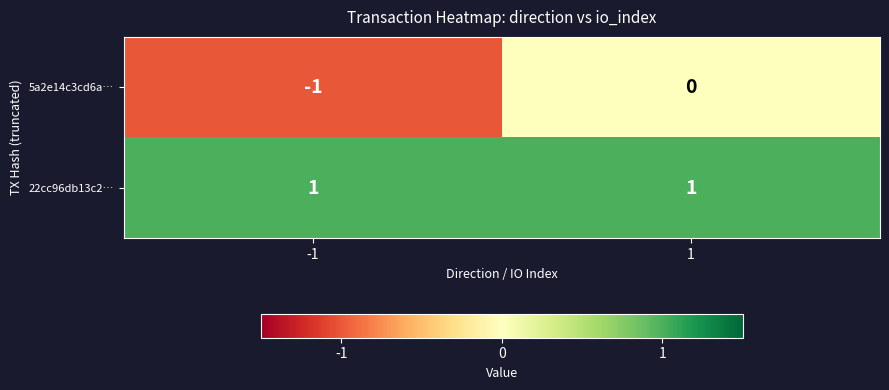

Between -1 and 1, which series saw the biggest shift?

5a2e14c3cd6a…